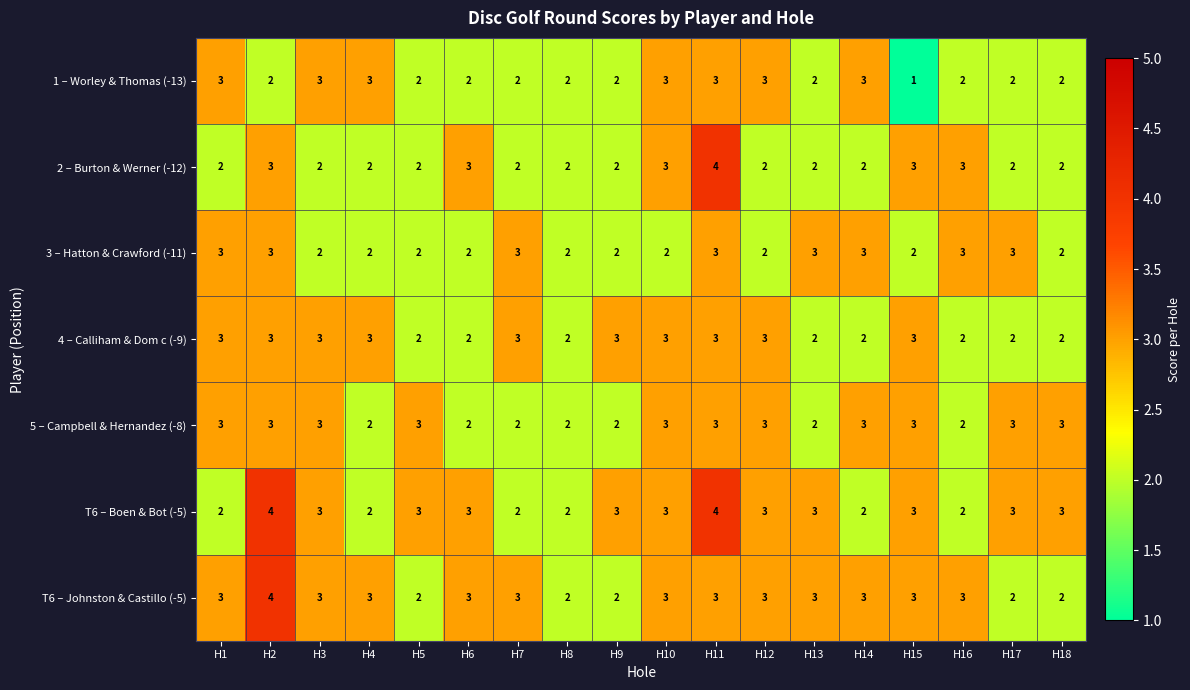

At which category is the sum across all series the highest?

H11